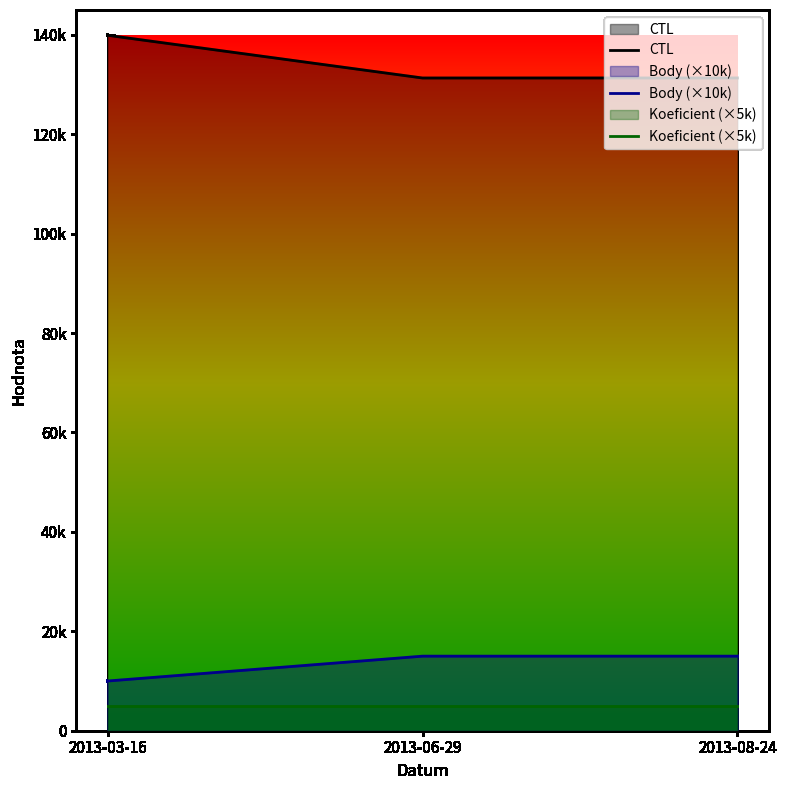

How many lines are shown in the chart?

3